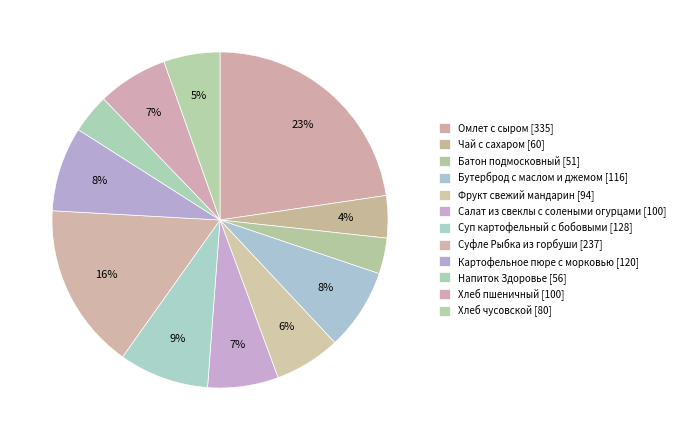

How many segments does this pie chart have?

12